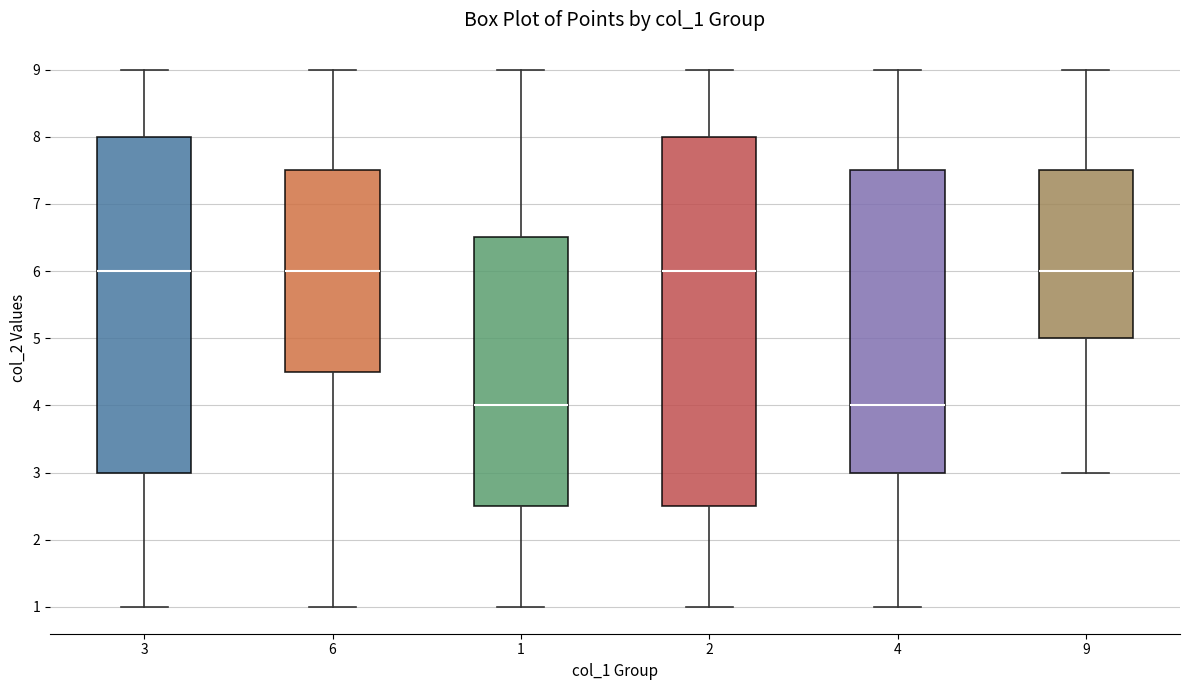

Where does the upper whisker of the box at x = 9 end on the y-axis? The values are not printed on the chart, so give them approximately, as read against the axis.

9.0